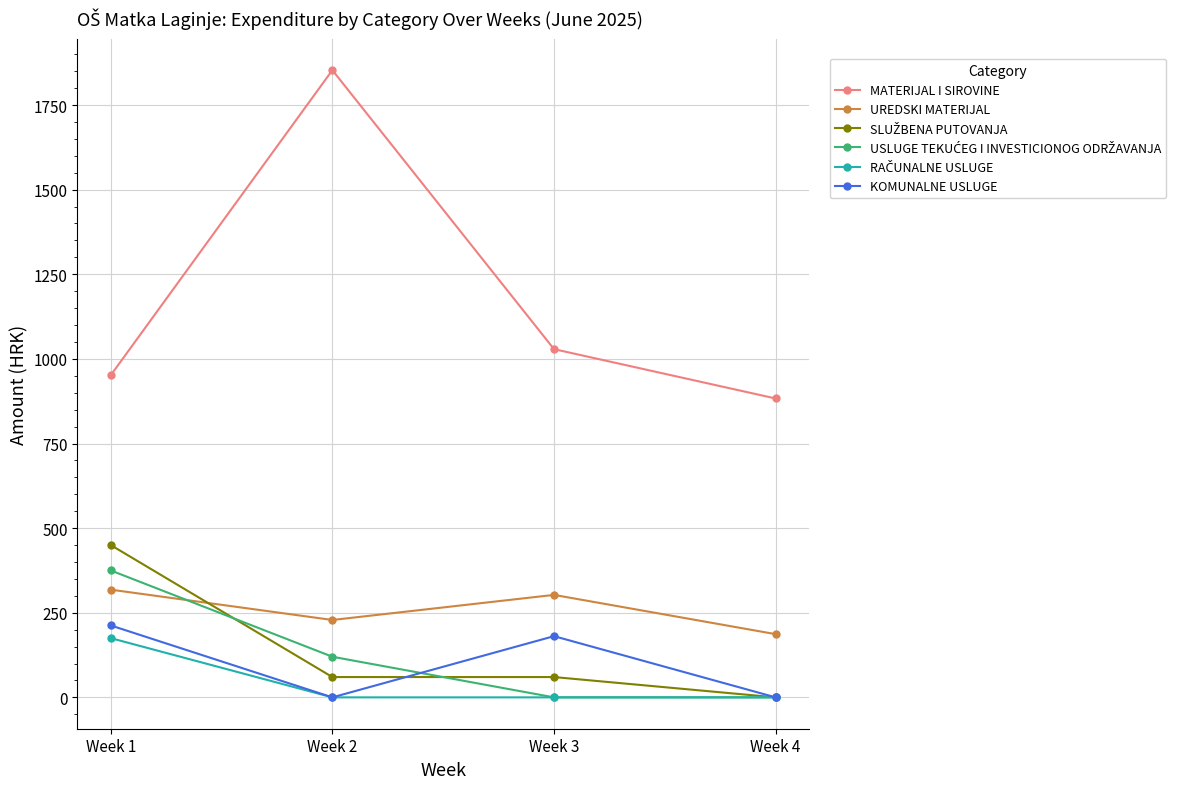

What is the sum of the MATERIJAL I SIROVINE values at Week 1 and Week 4?

1834.6